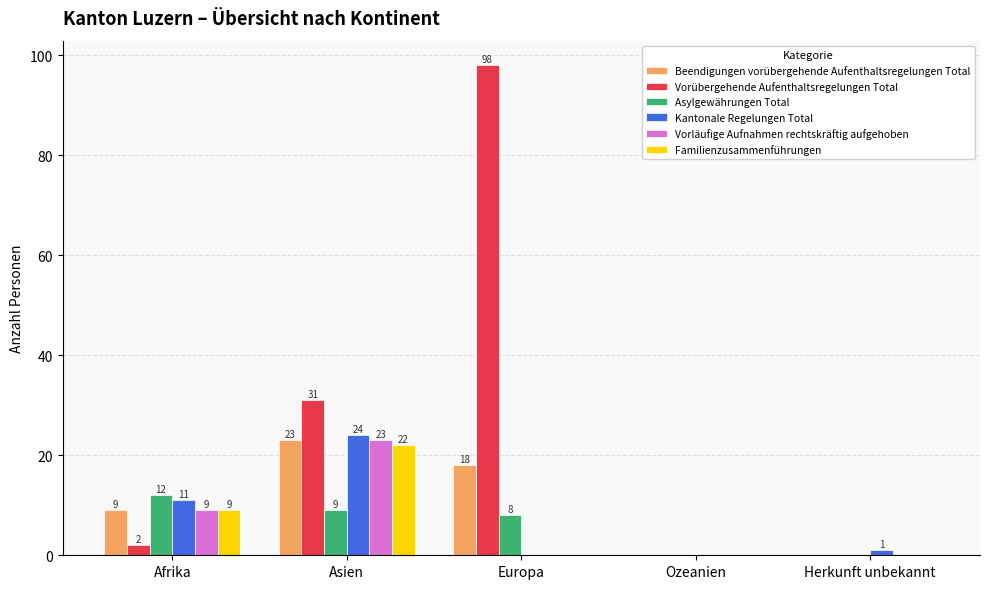

True or false: Beendigungen vorübergehende Aufenthaltsregelungen Total has a value of 9 at Afrika.

True